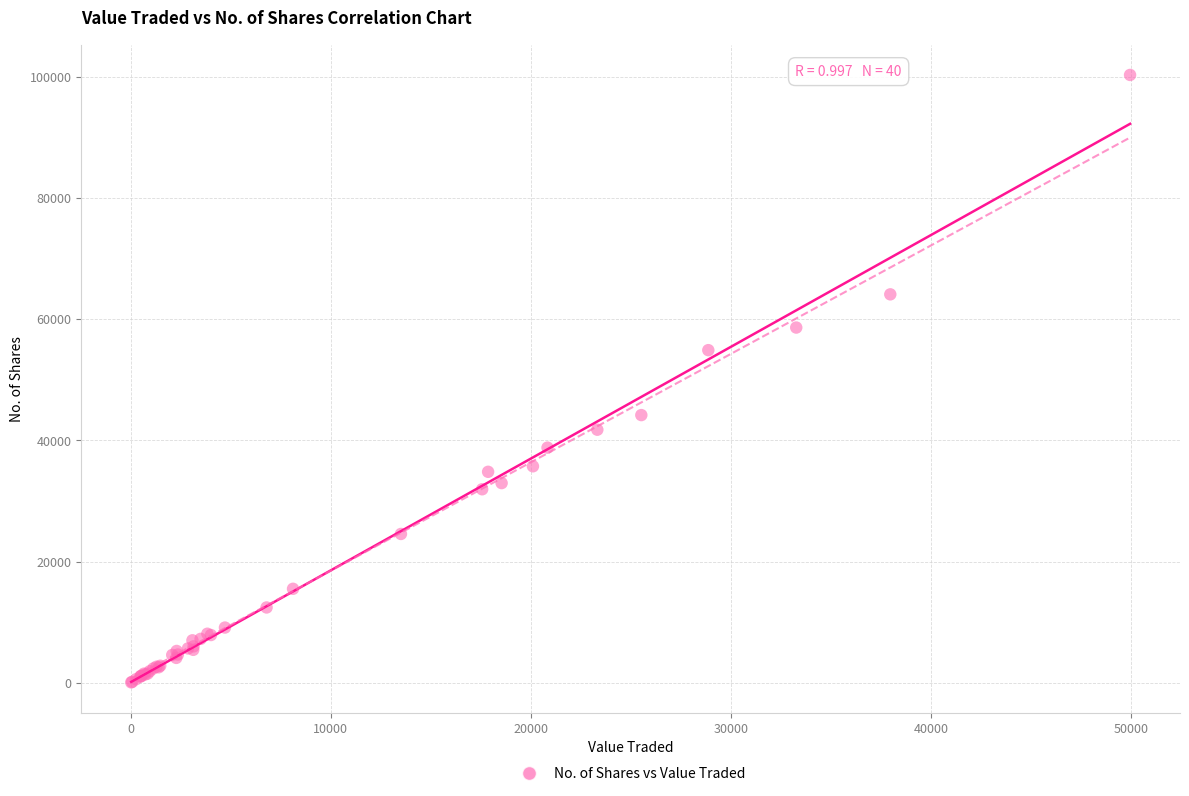

What Y value in the scatter plot is closest to 50174?

54879